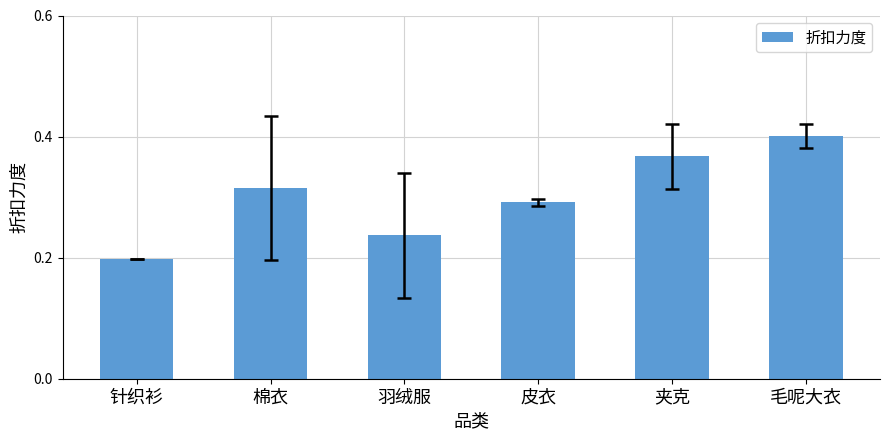

Rank the categories by value from lowest to highest.

针织衫, 羽绒服, 皮衣, 棉衣, 夹克, 毛呢大衣